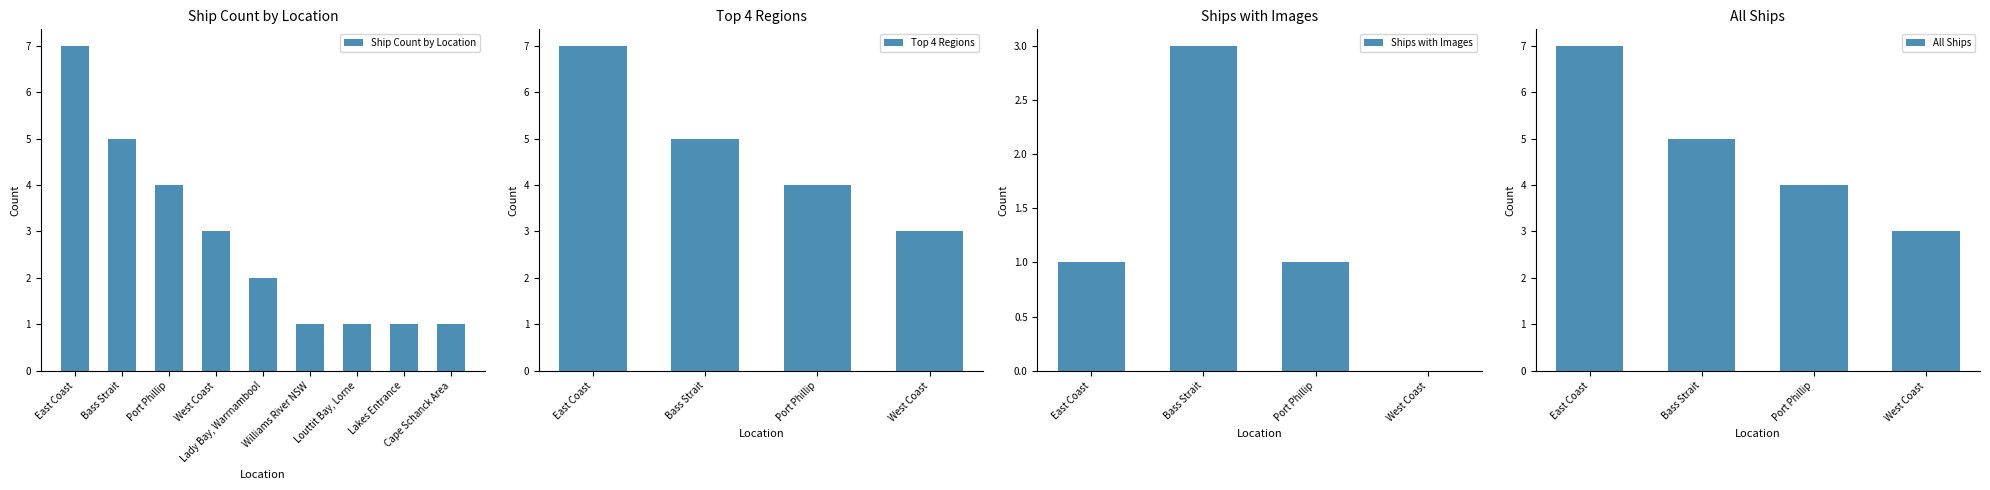

What is the difference between the second highest and minimum values in the Ship Count by Location series?

4